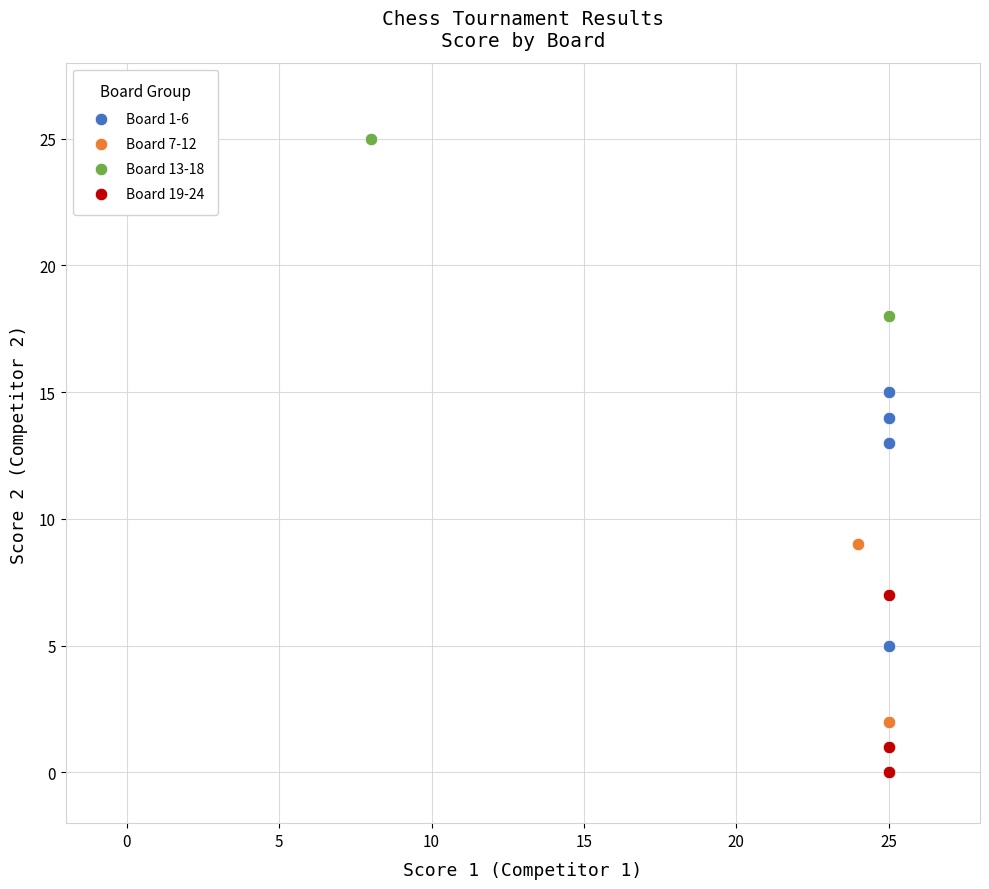

Which series has the largest Y range (max minus min)?

Board 13-18